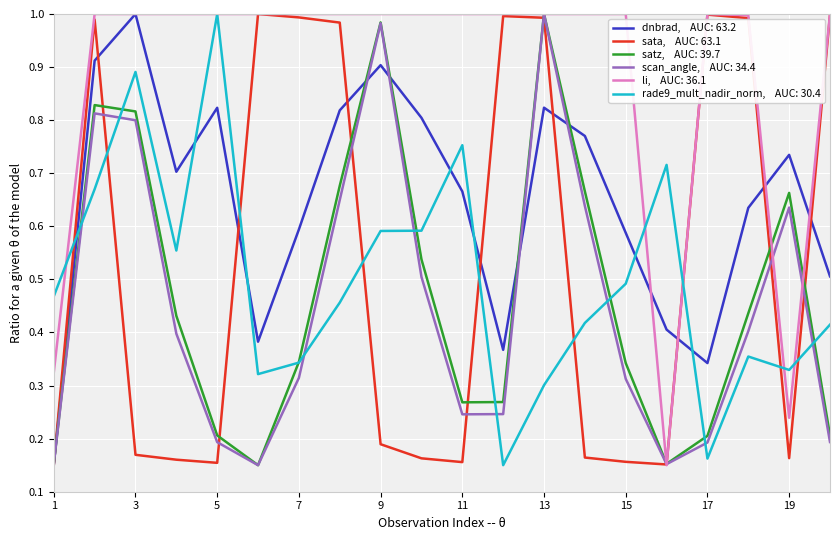

Does the chart have visible grid lines?

Yes